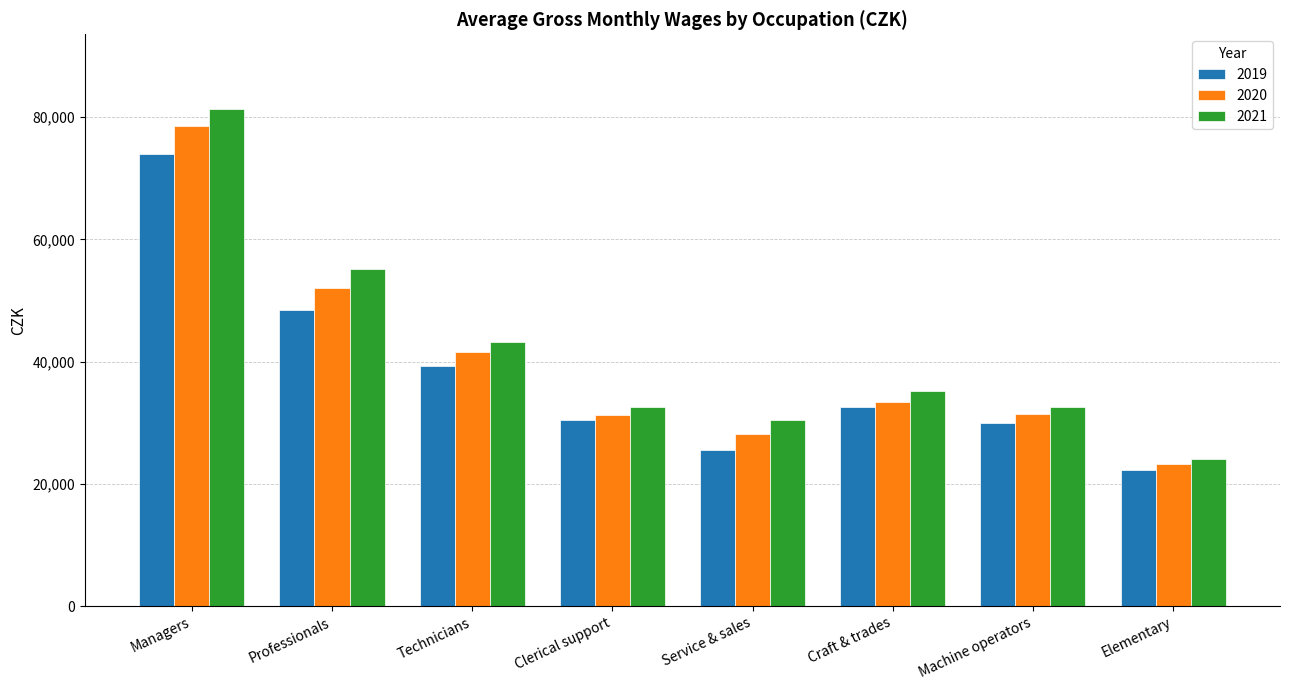

Rank the series by their average value, from highest to lowest.

2021, 2020, 2019